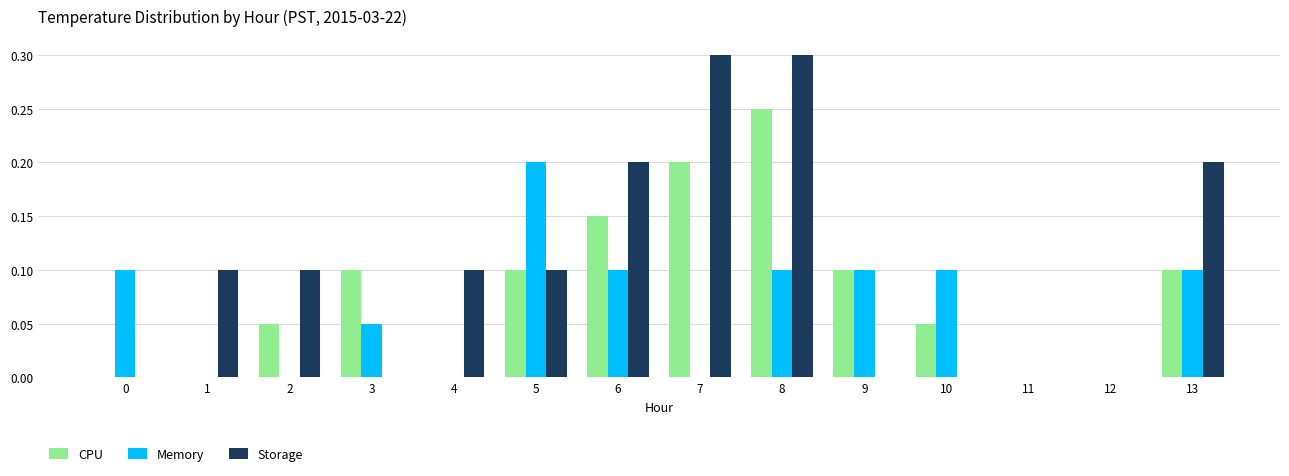

What is the greatest value displayed?

0.3